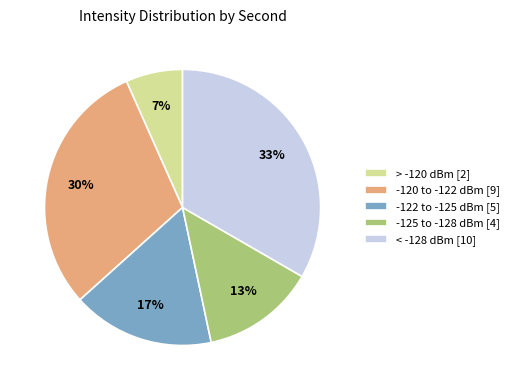

Count the number of slices in the pie.

5